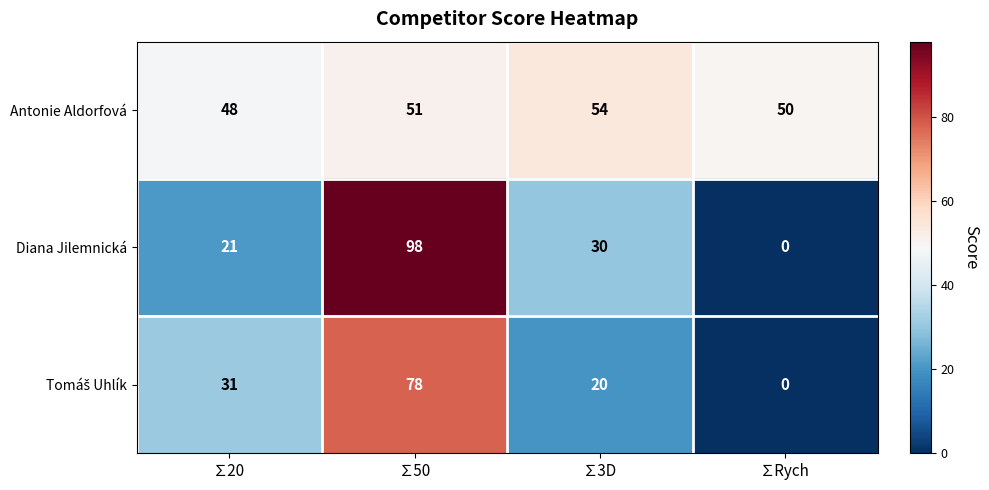

What value does the Diana Jilemnická series have at ∑20?

21